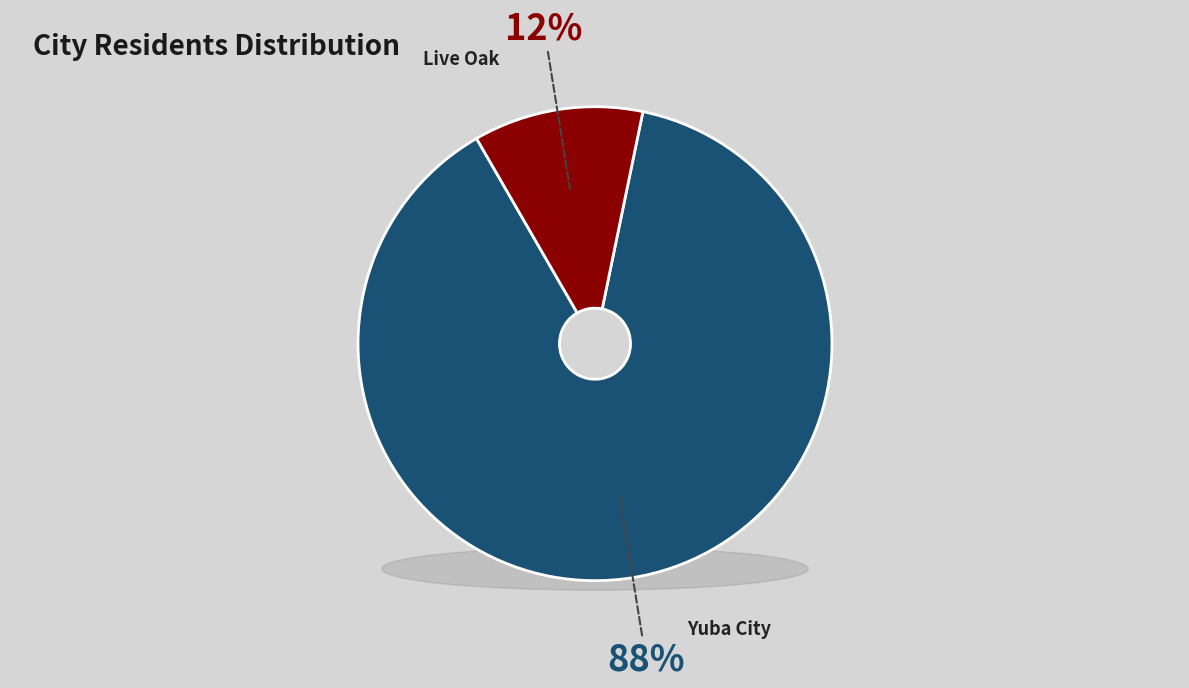

Which slice is the largest?

Yuba City